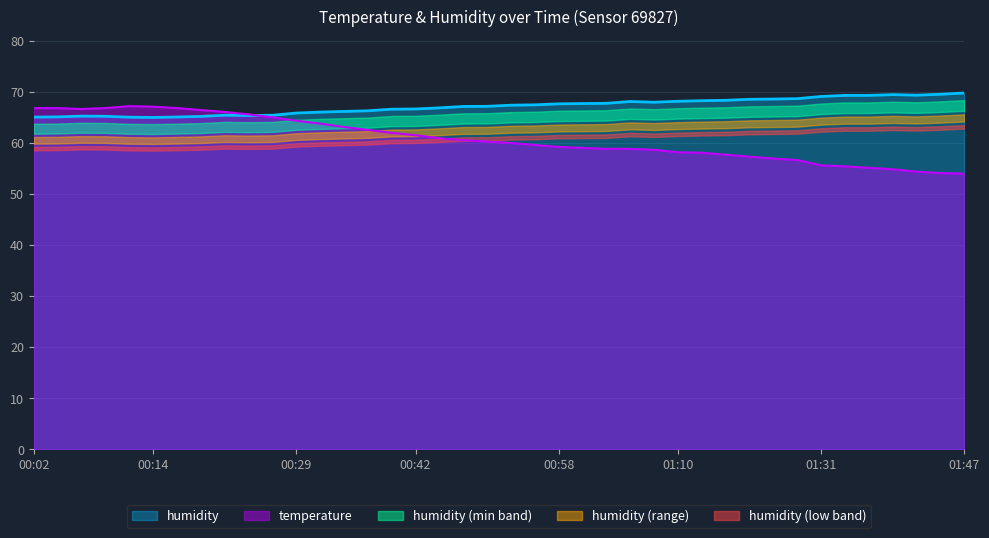

Which series has the widest spread of values?

temperature